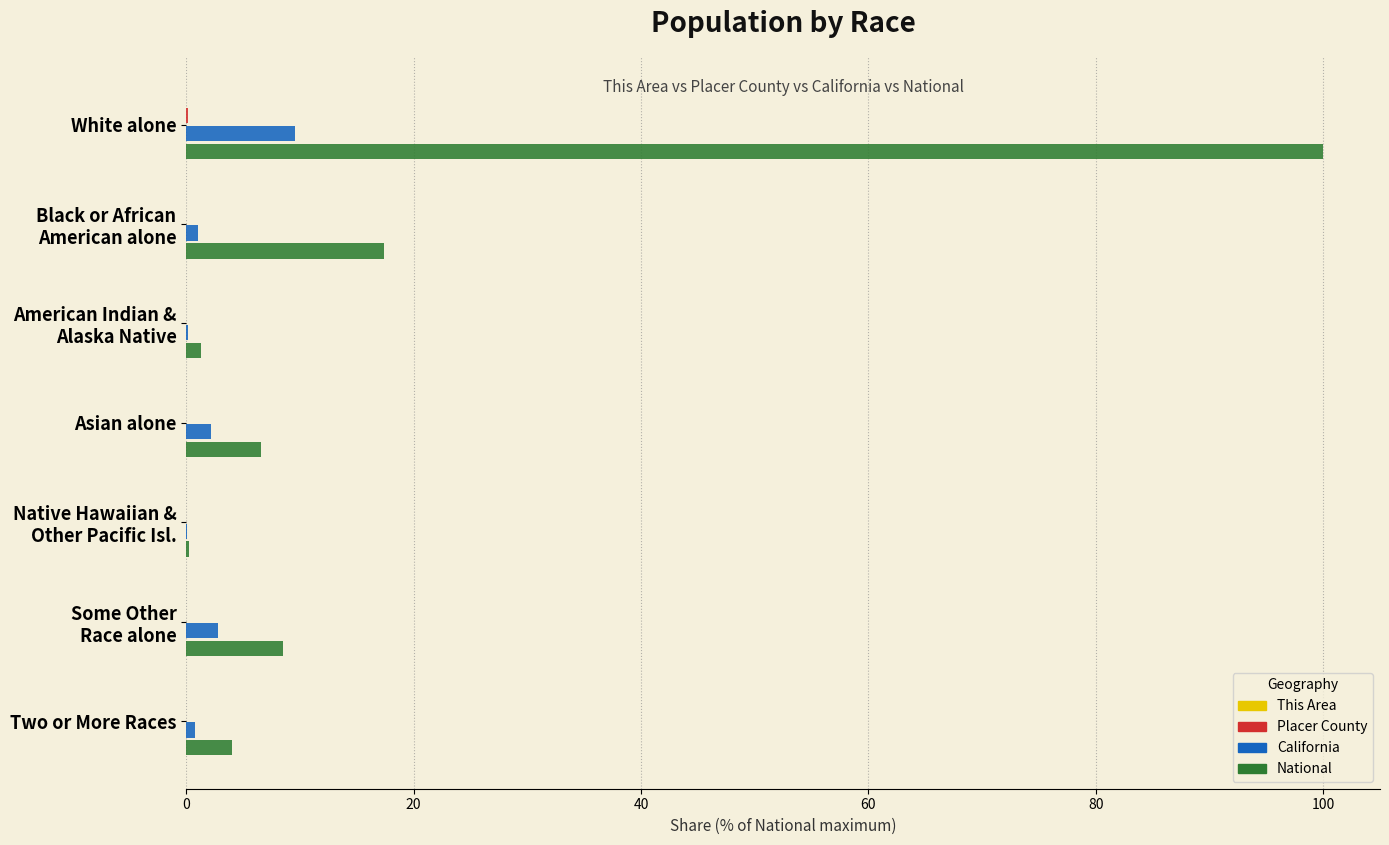

Which series has the largest total across all categories?

National